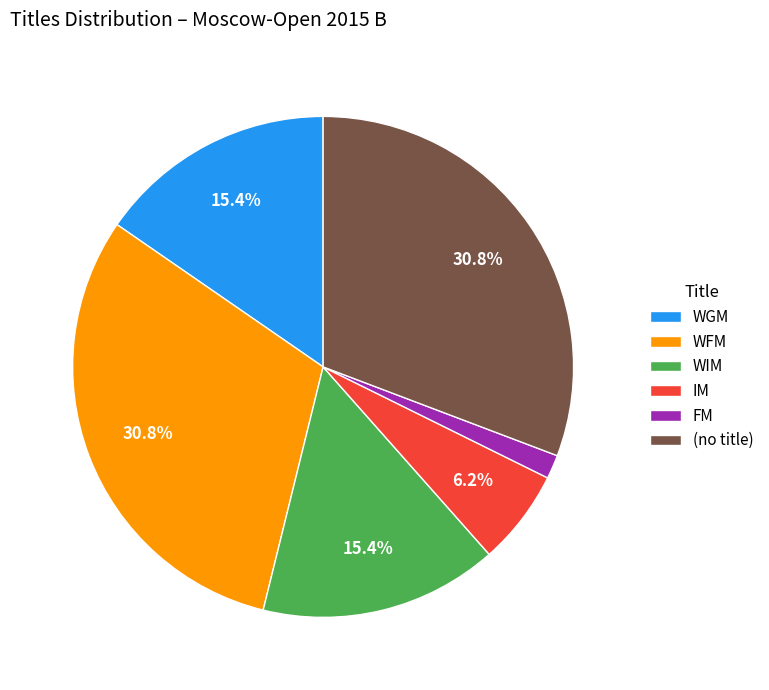

Approximately how many times larger is the value at WIM compared to WFM?

0.5